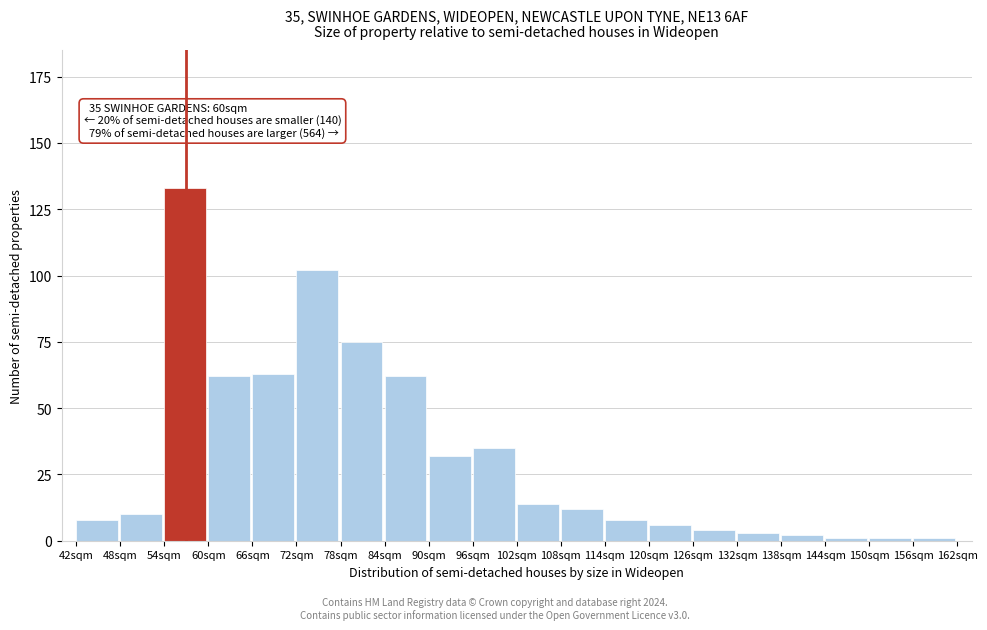

Reading left to right, extract all data points from this chart.

8	10	133	62	63	102	75	62	32	35	14	12	8	6	4	3	2	1	1	1